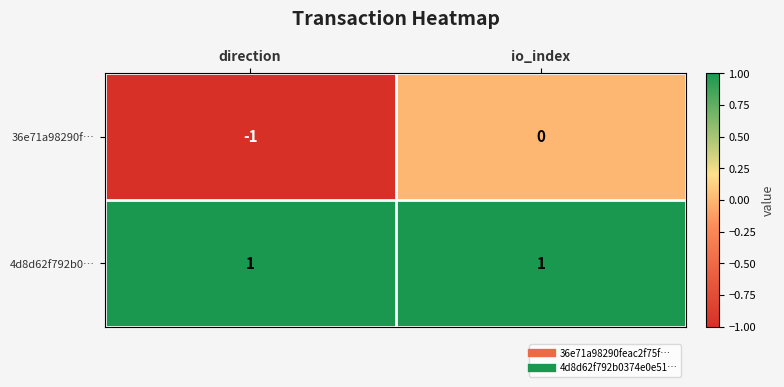

What is the smallest value displayed?

-1